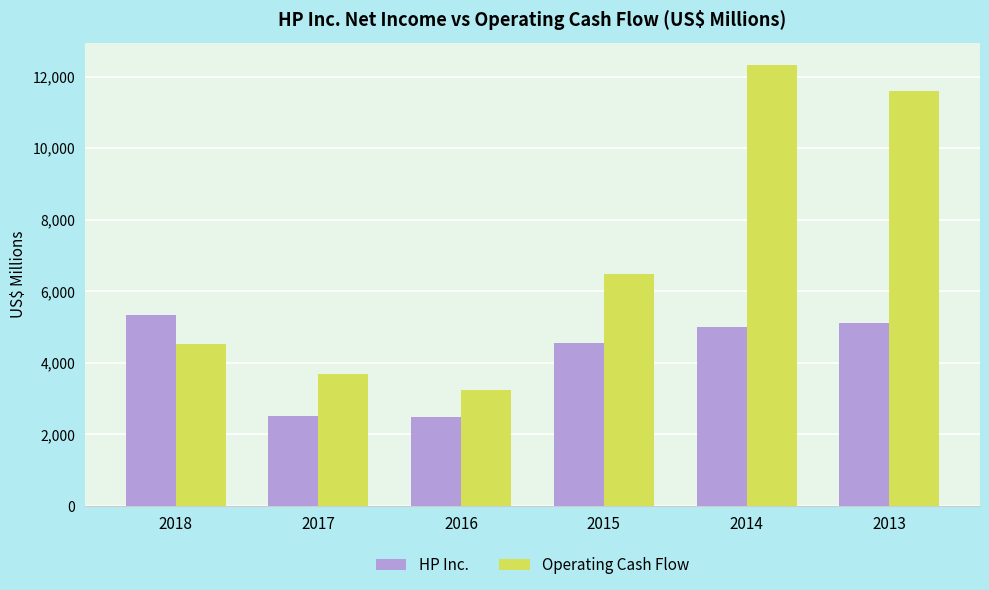

Which series has the largest range (max minus min)?

Operating Cash Flow